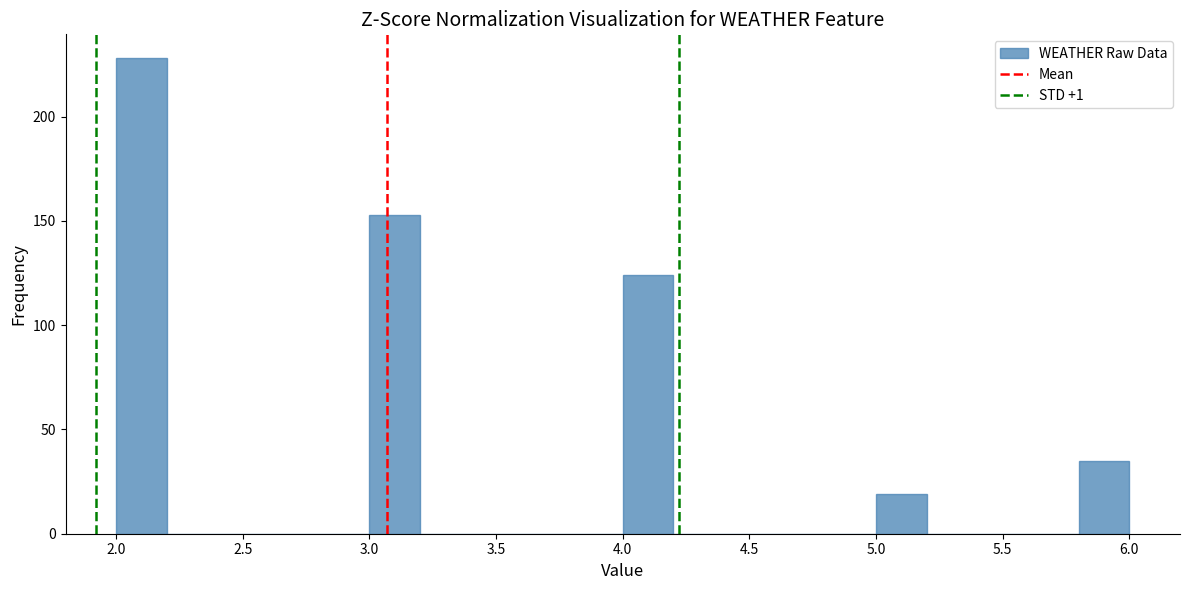

Over which range of the x-axis is the bar tallest?

2.0 to 2.2